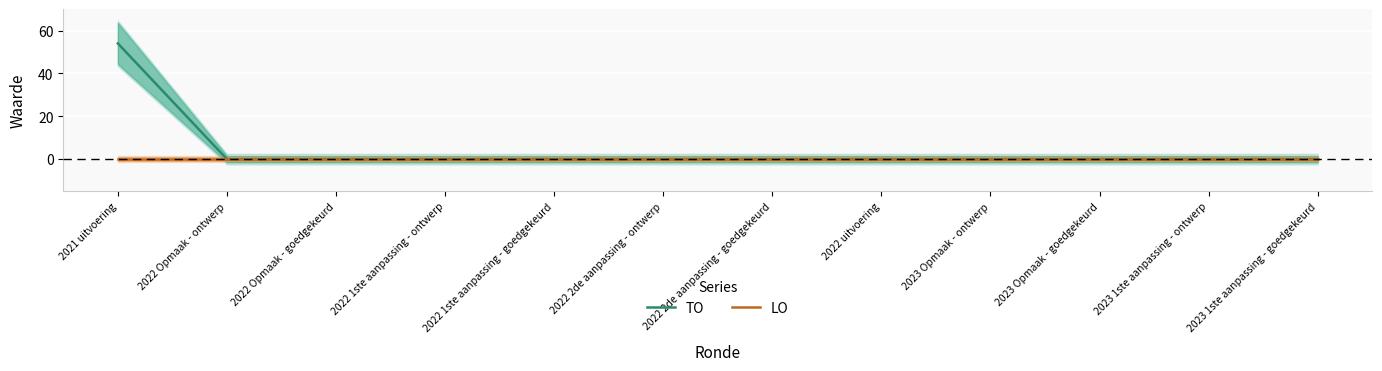

What is the maximum value for TO?

54